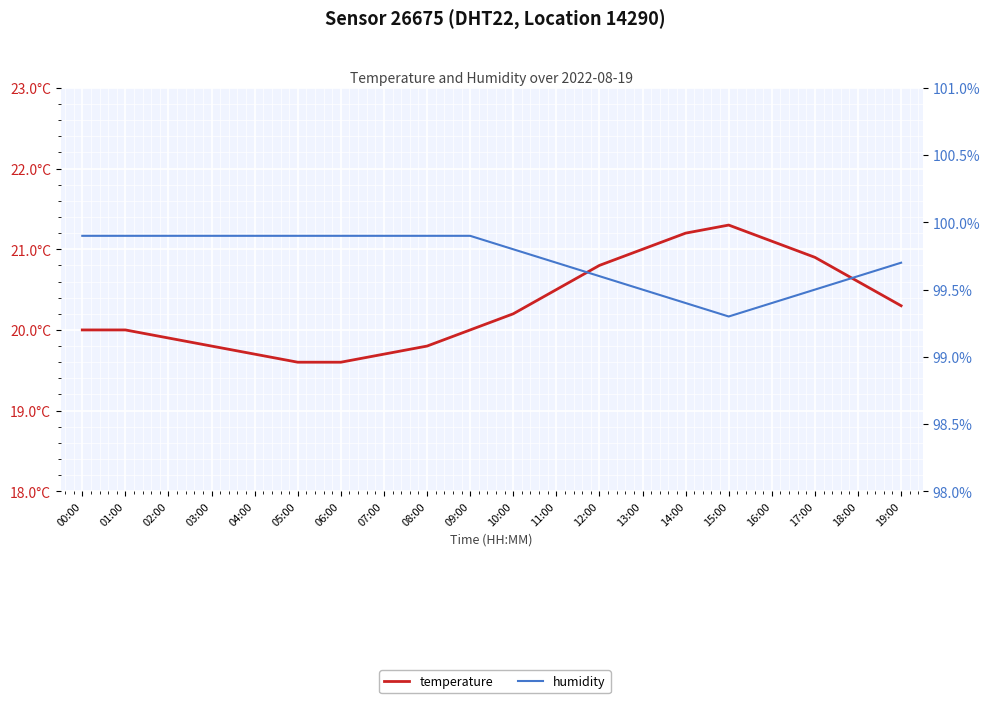

How many interior local peaks does the temperature series have?

1